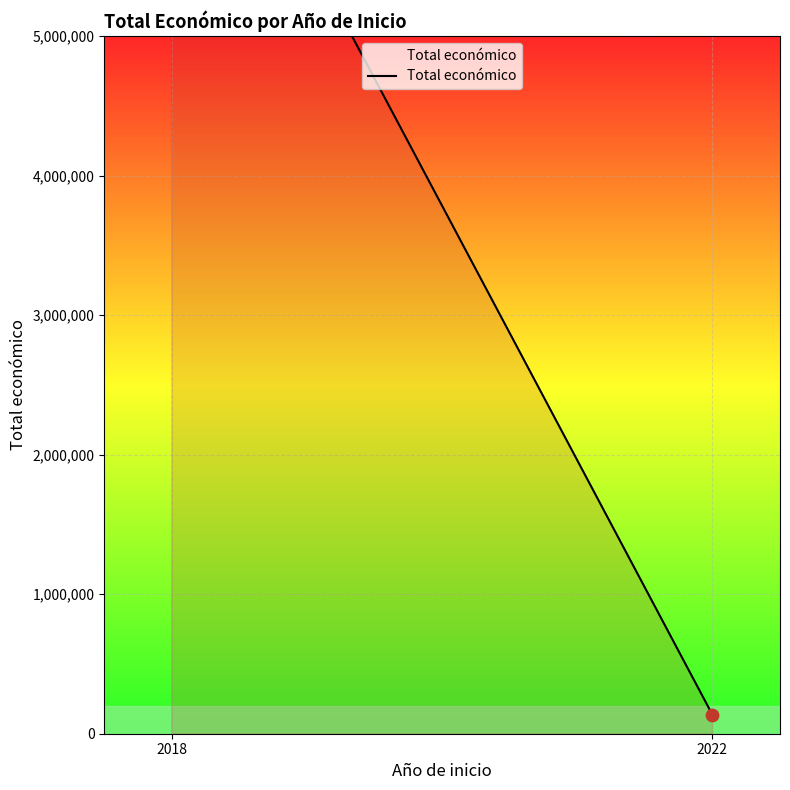

What is the ratio of the value at 2018 to the value at 2022?

54.6